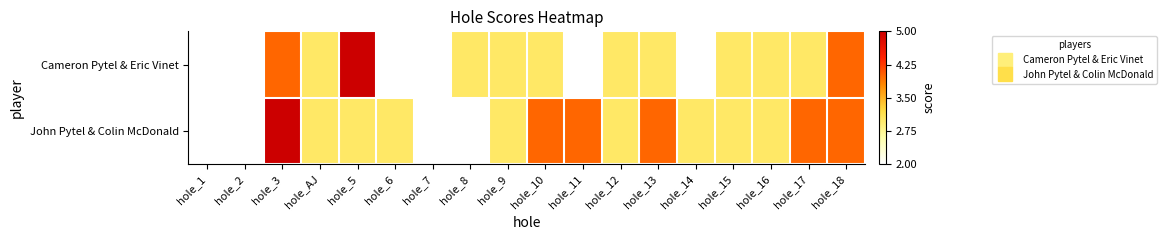

At which category is the sum across all series the highest?

hole_3